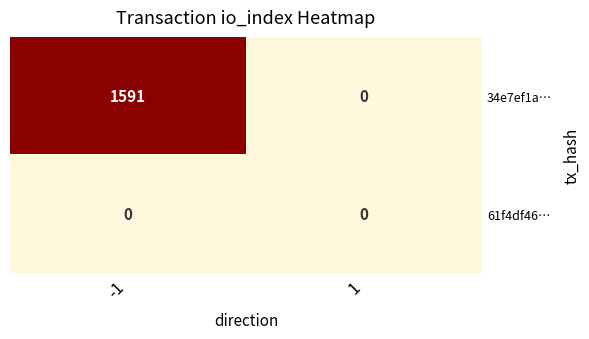

True or false: 61f4df46… has a value of 0 at 1.

True